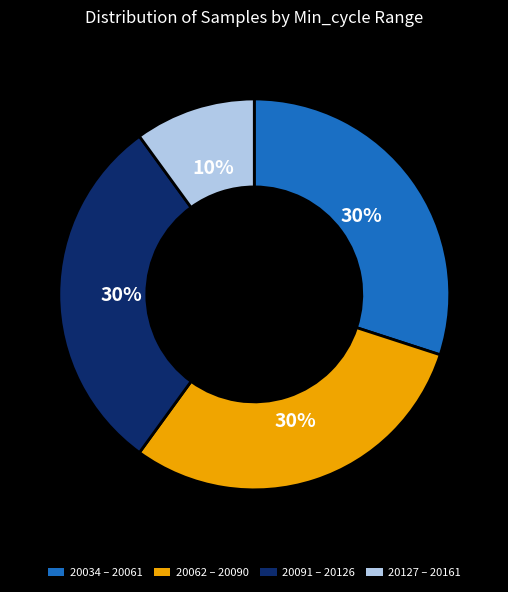

To the nearest percent, what portion does 20062 – 20090 represent?

30%